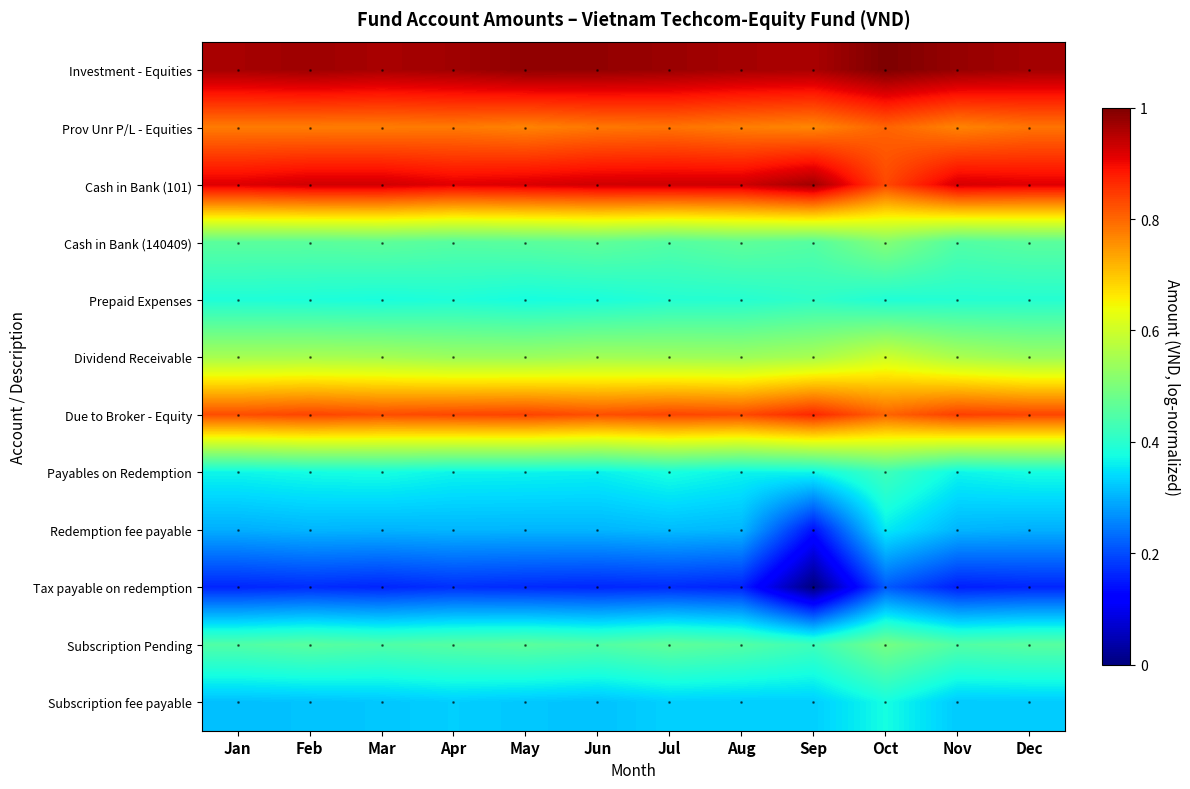

Which series has the largest total across all categories?

row_0